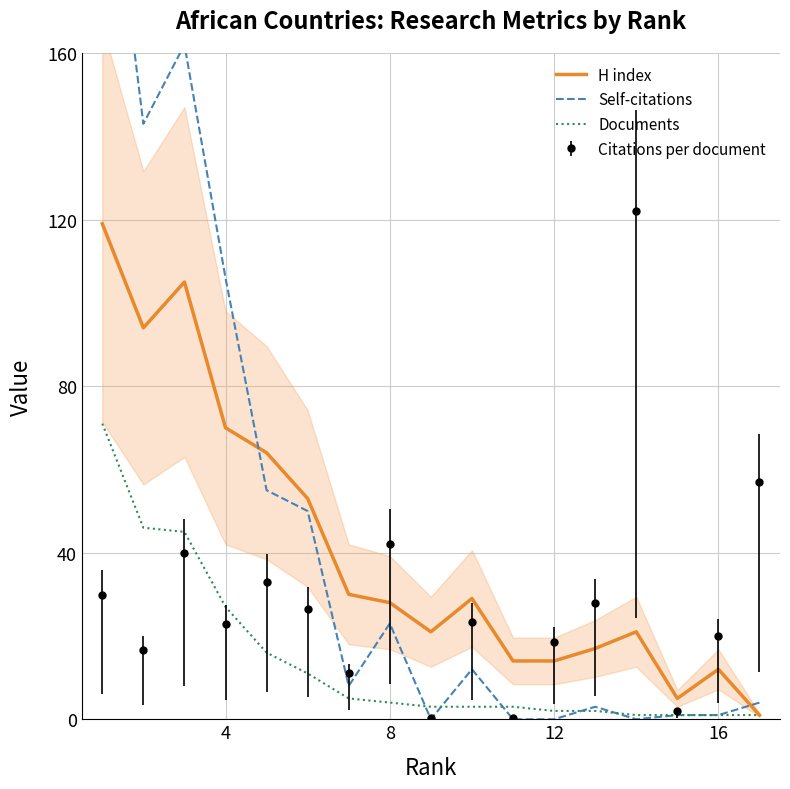

True or false: Citations per document and H index intersect in this chart.

True